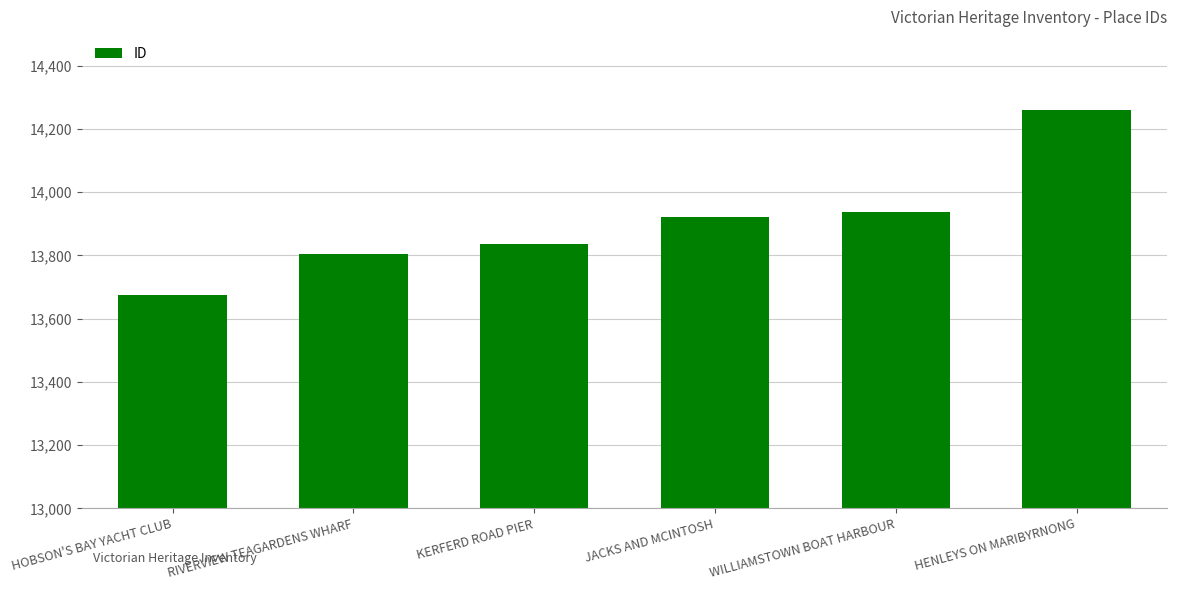

What is the approximate value at RIVERVIEW TEAGARDENS WHARF, to the nearest 50?

13800